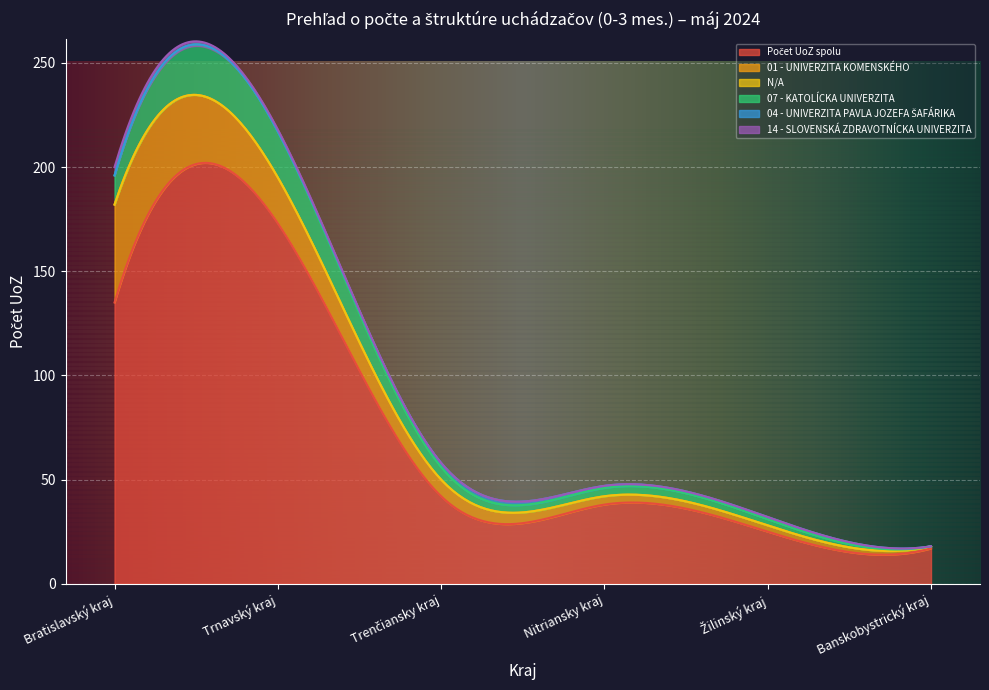

Which series changed the most between 01 - UNIVERZITA KOMENSKÉHO and N/A?

Bratislavský kraj